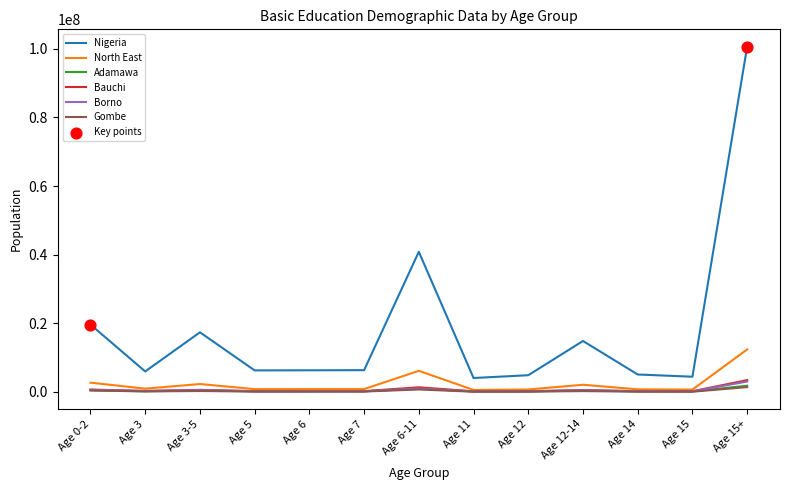

What is the maximum value shown in the chart?

100674413.3